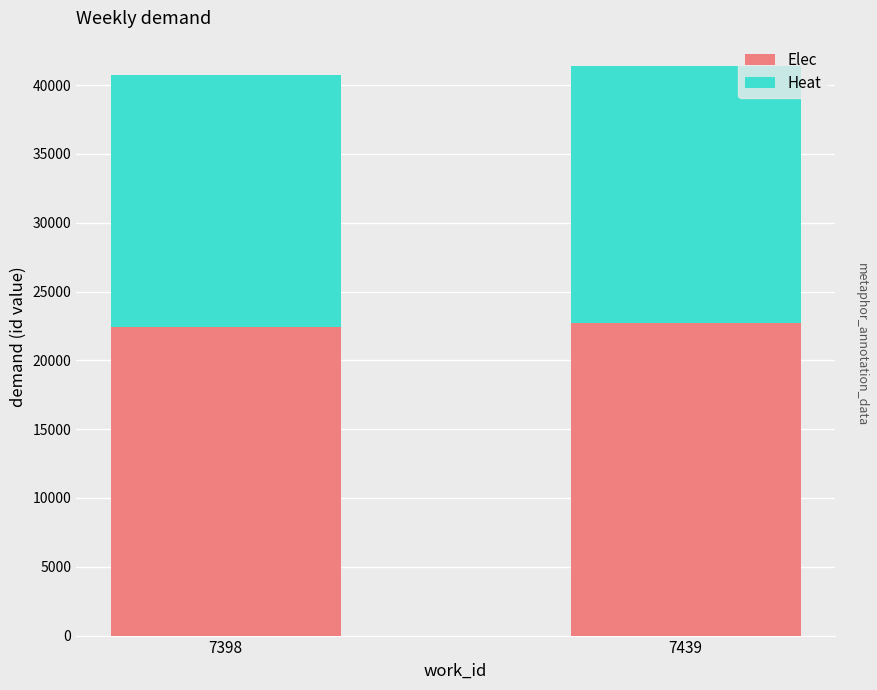

The value of Elec at 7439 is 22751.9. True or false?

True